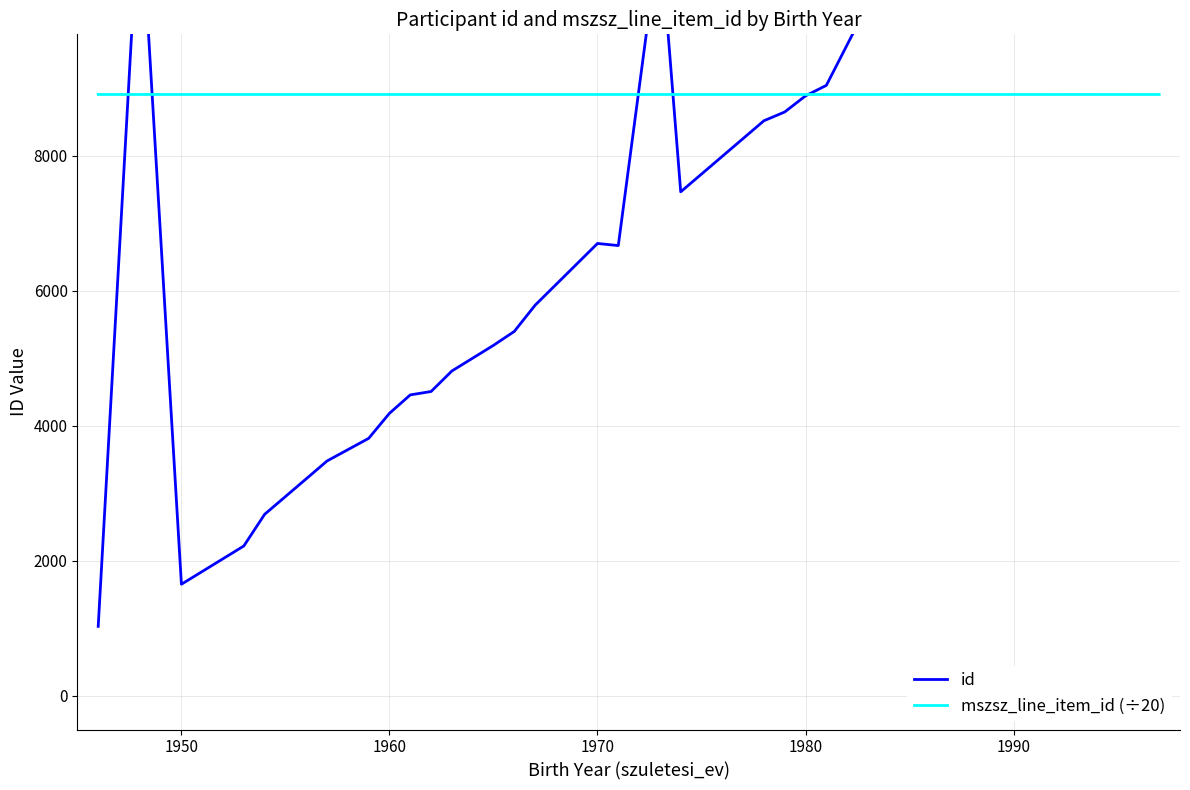

What is the total value across all series at 1960?

13091.2